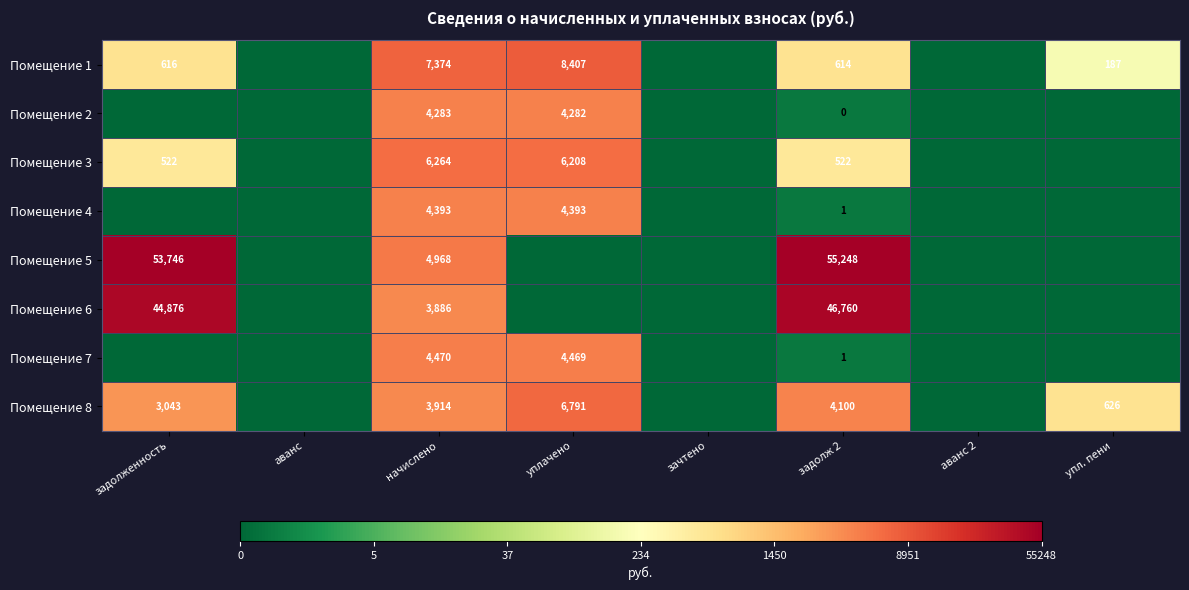

True or false: Помещение 3 has a value of 522 at задолж 2.

True